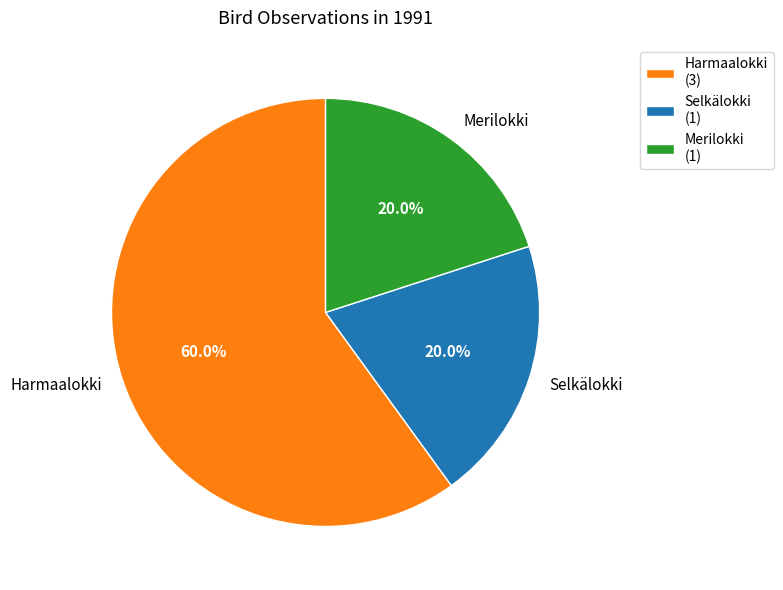

Is Selkälokki the majority of the pie?

No